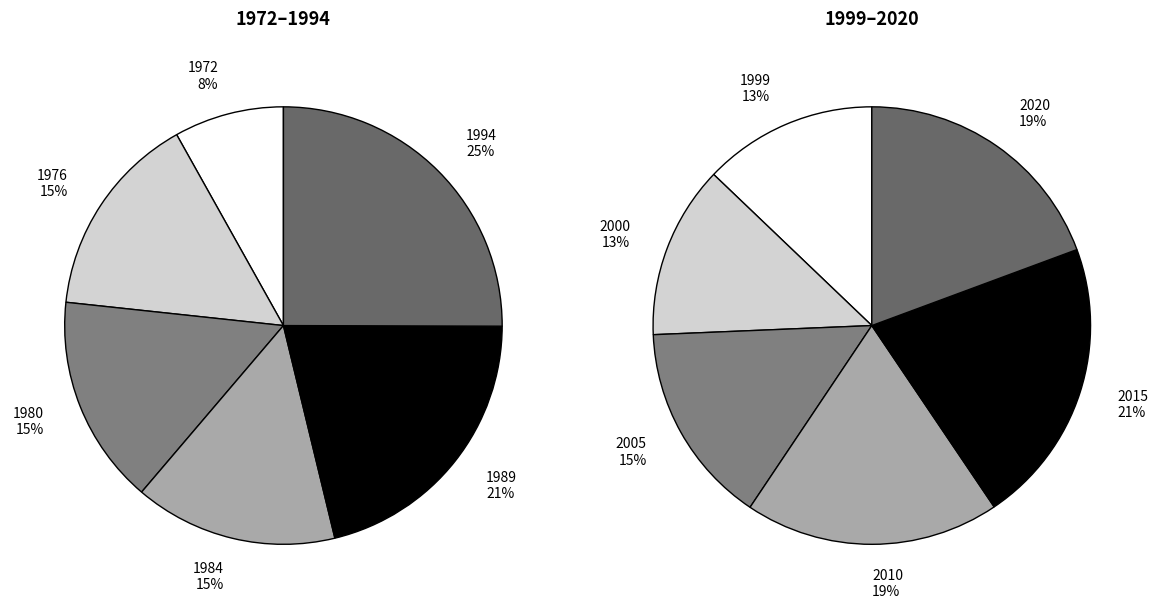

Count the number of slices in the pie.

12